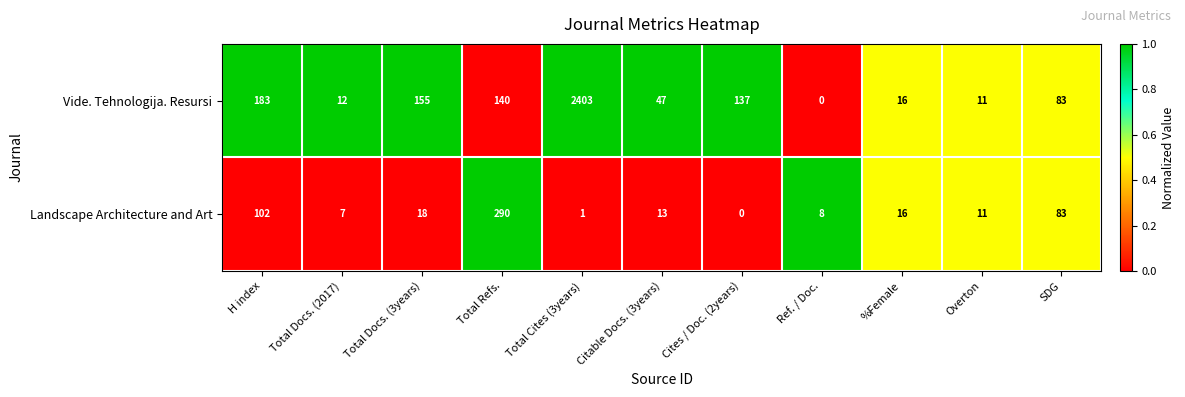

Is it true that Landscape Architecture and Art equals 0 at Cites / Doc. (2years)?

True